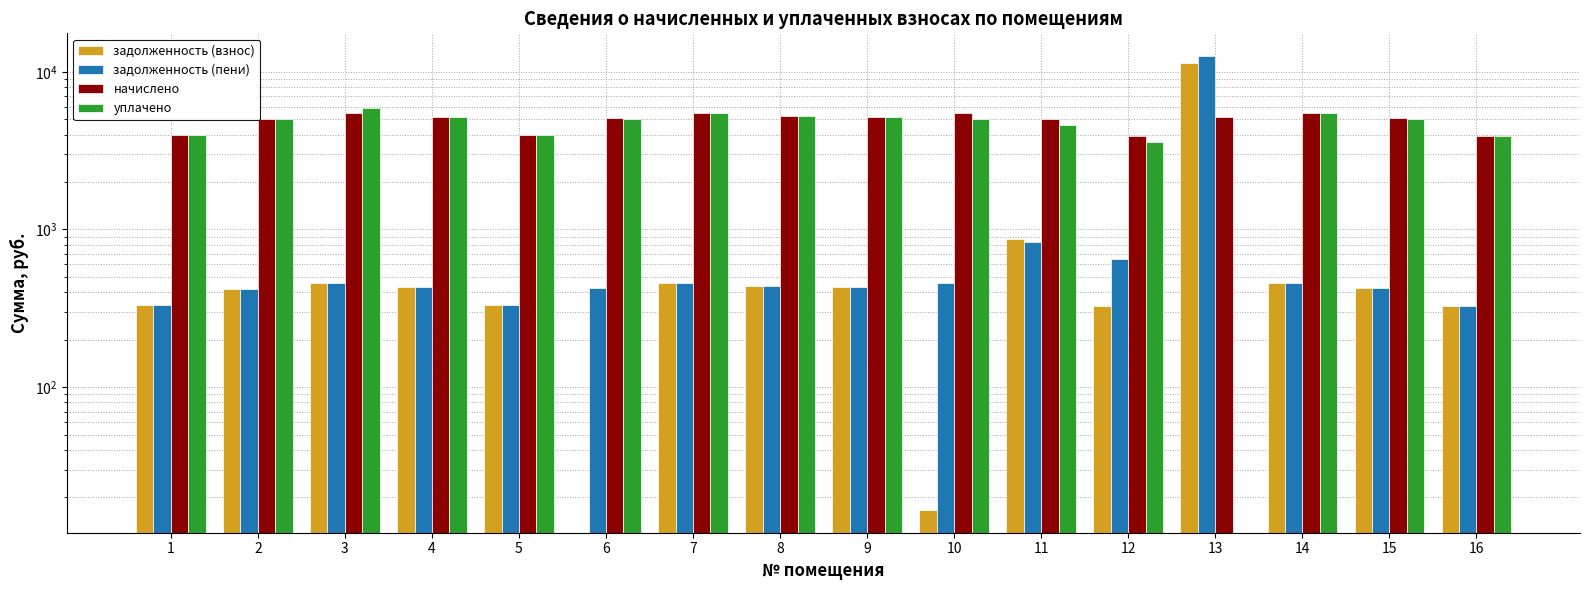

What is the total value across all series at 2?

10867.9